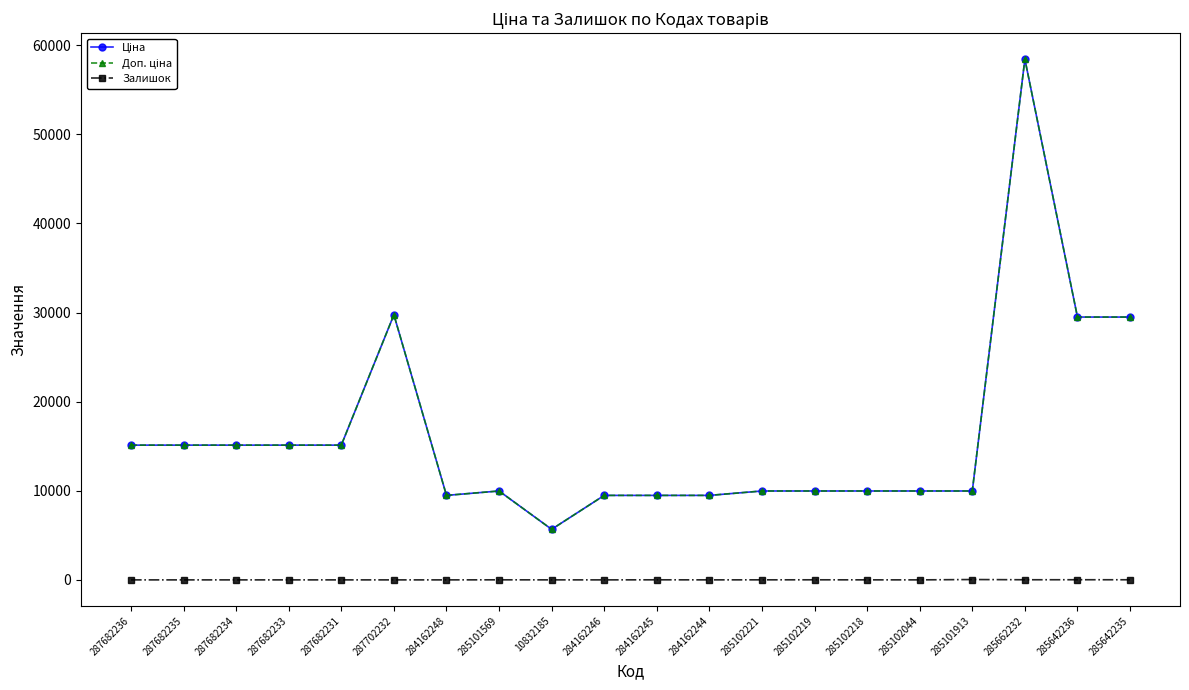

True or false: Залишок and Доп. ціна intersect in this chart.

False